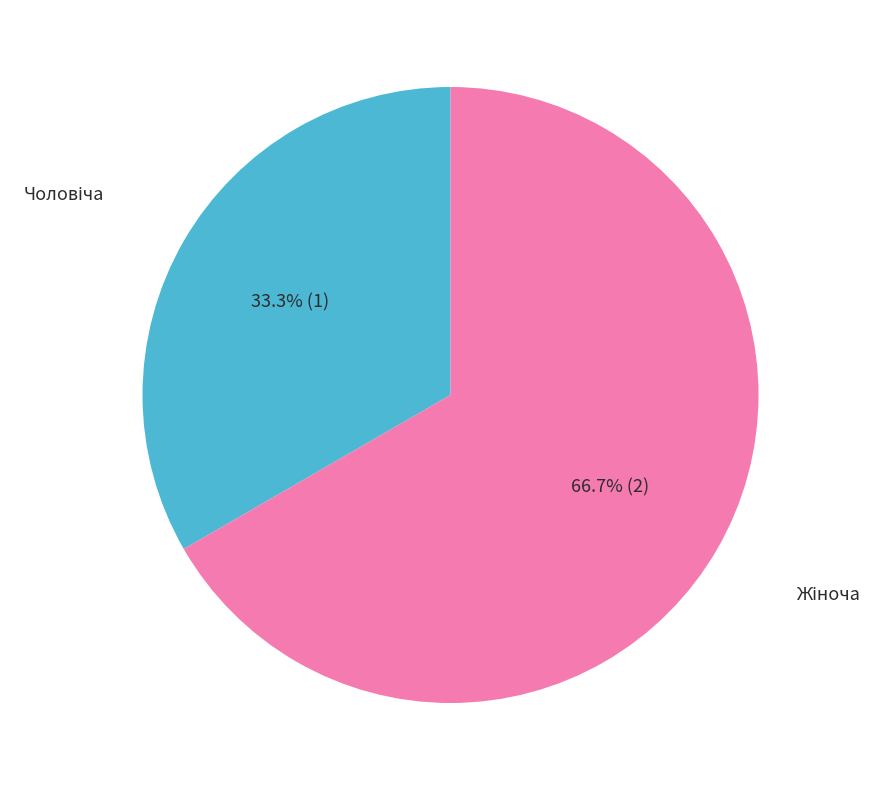

Does any single category account for the majority?

Yes